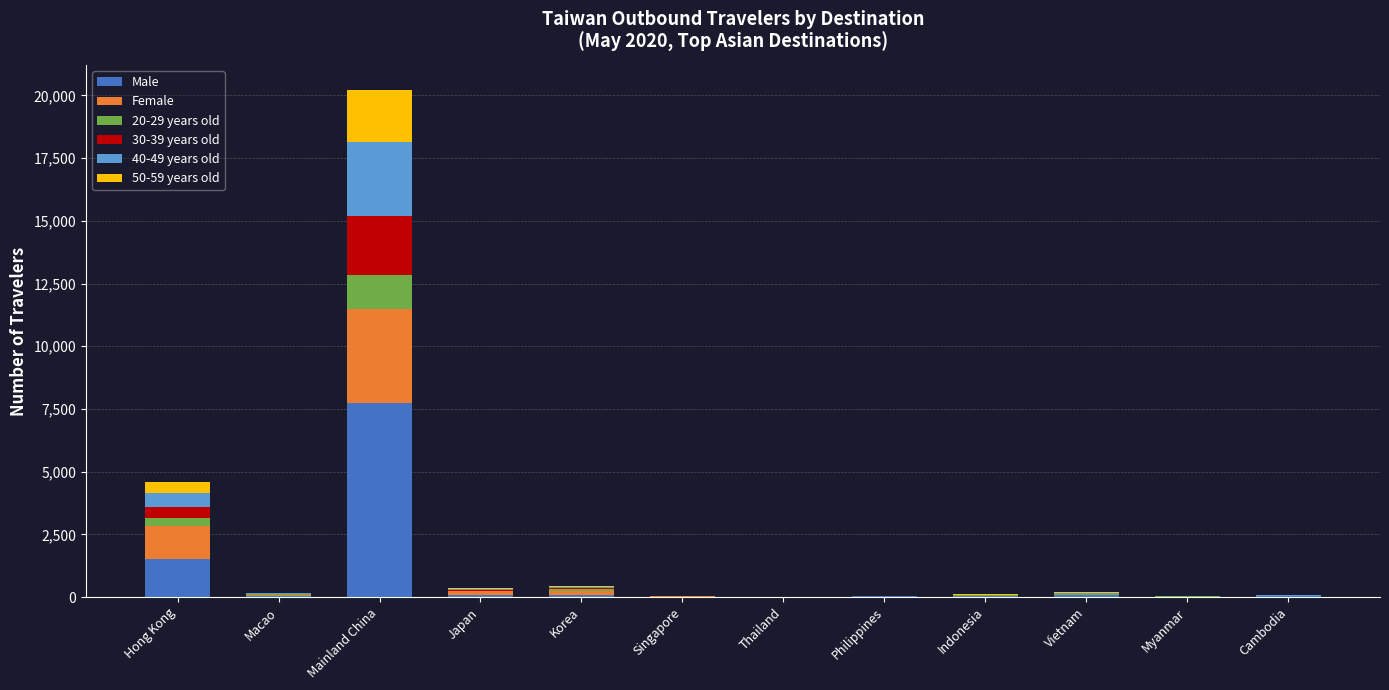

What is the highest value of the Male series?

7752